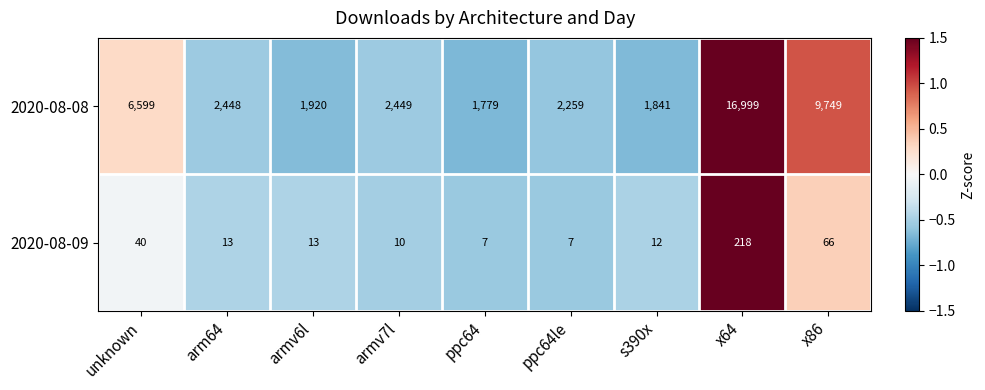

Which category has the highest value across all series?

x64